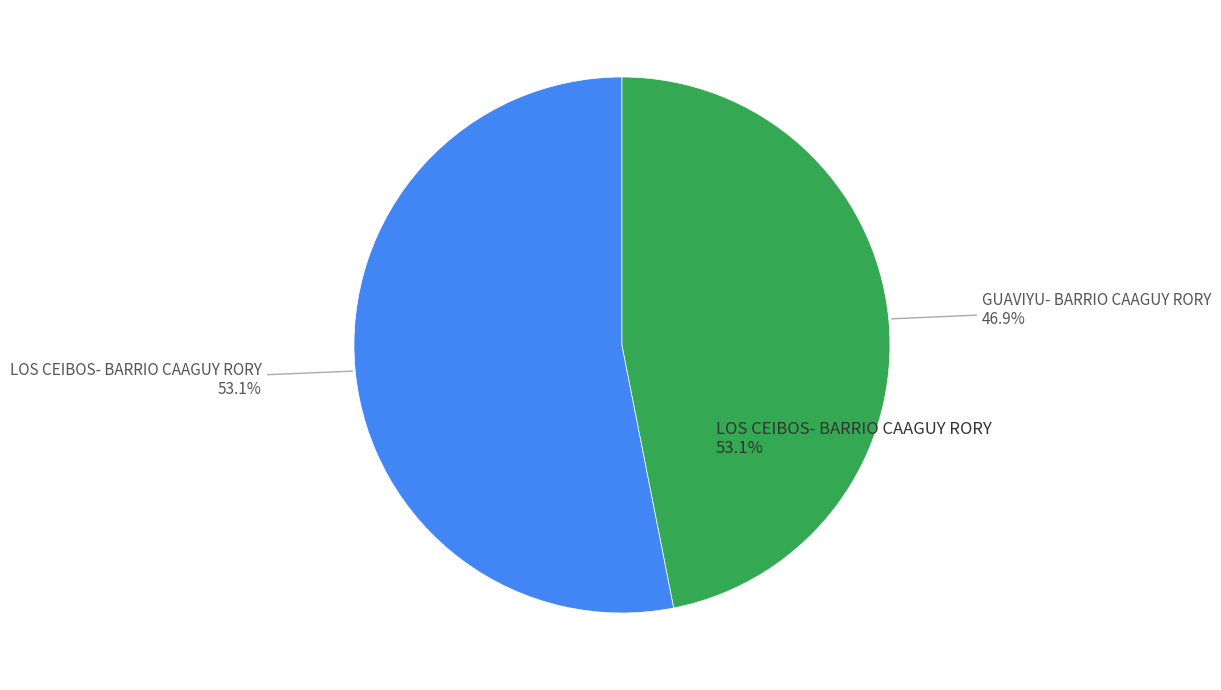

Does GUAVIYU- BARRIO CAAGUY RORY represent more than half of the total?

No